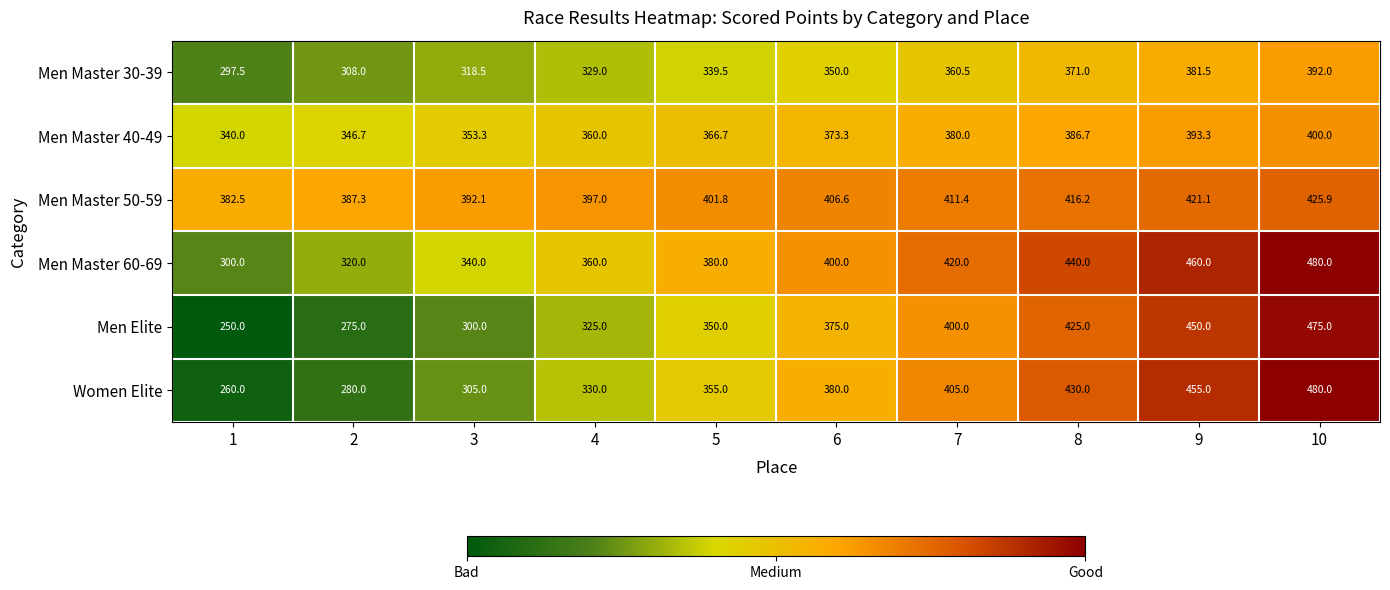

What is the maximum value shown in the chart?

480.0